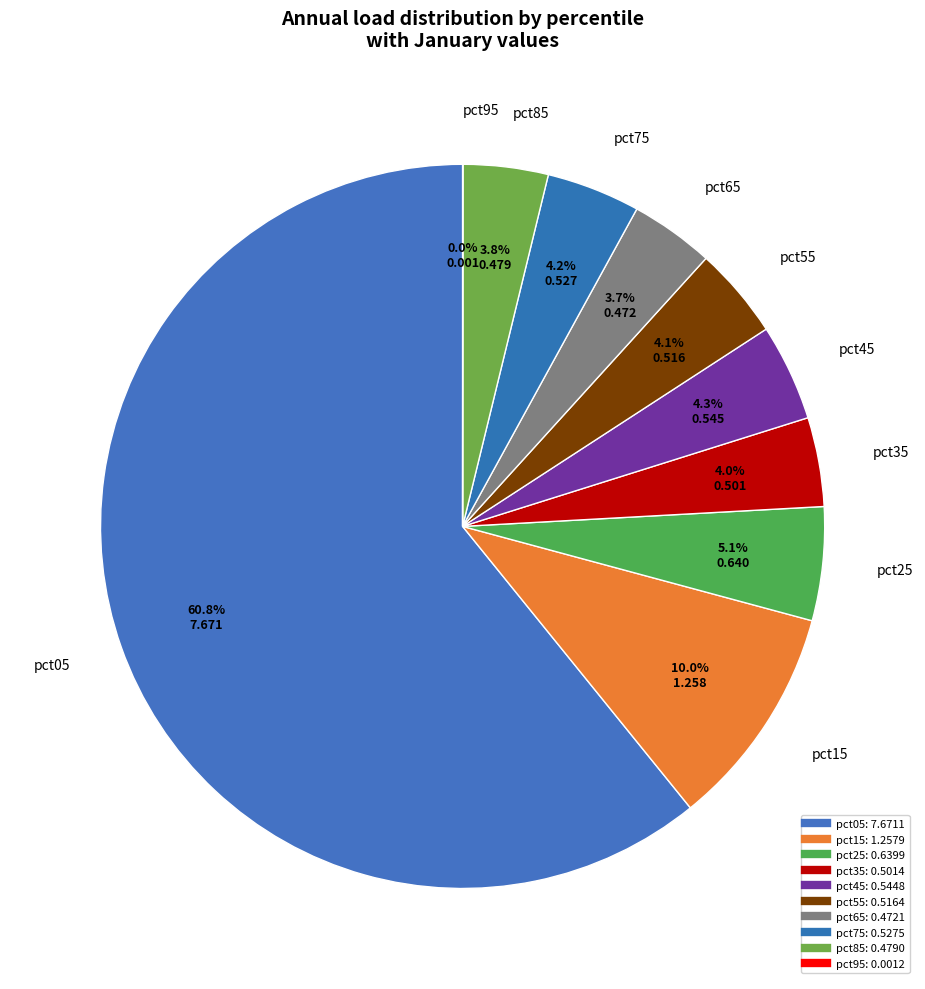

Rank the categories by value from lowest to highest.

pct95, pct65, pct85, pct35, pct55, pct75, pct45, pct25, pct15, pct05